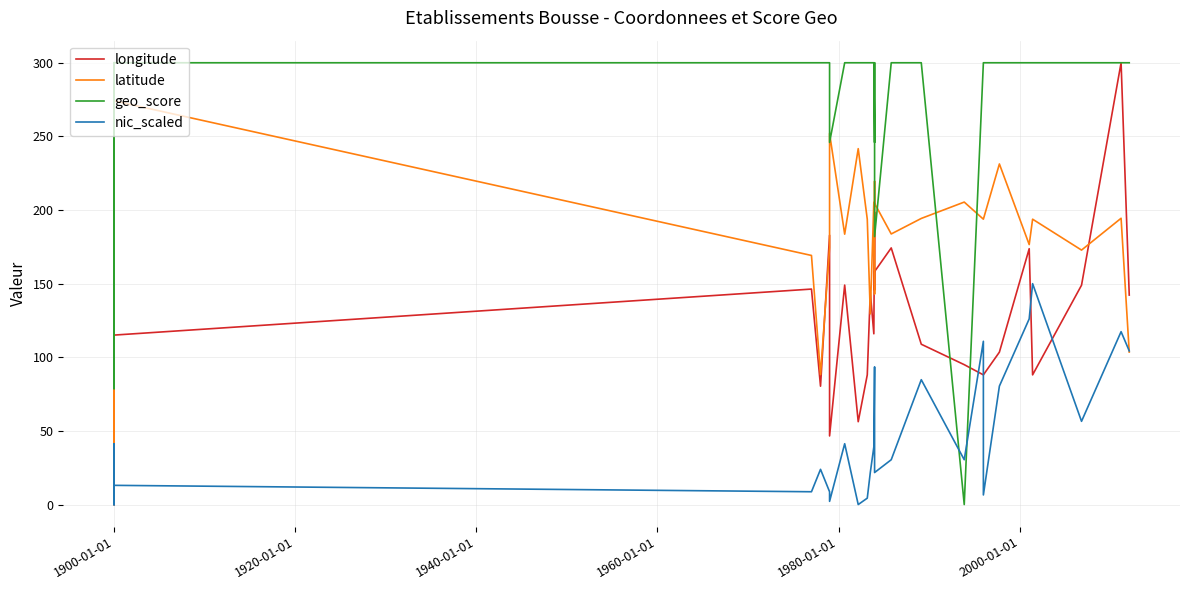

What is the difference between the maximum and second lowest values in the geo_score series?

221.3